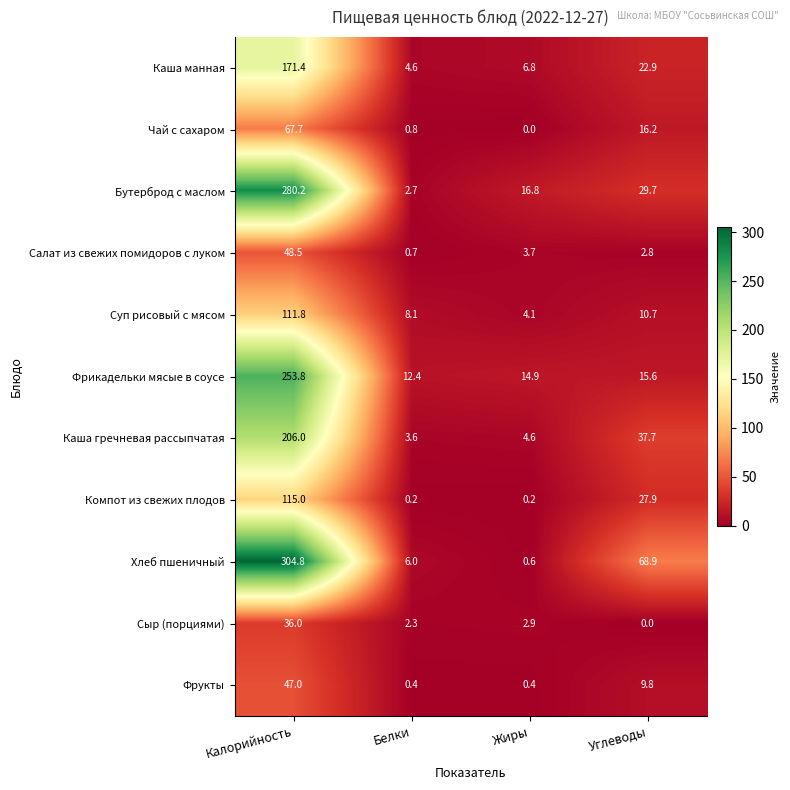

What is the sum of the Суп рисовый с мясом values at Углеводы and Жиры?

14.8